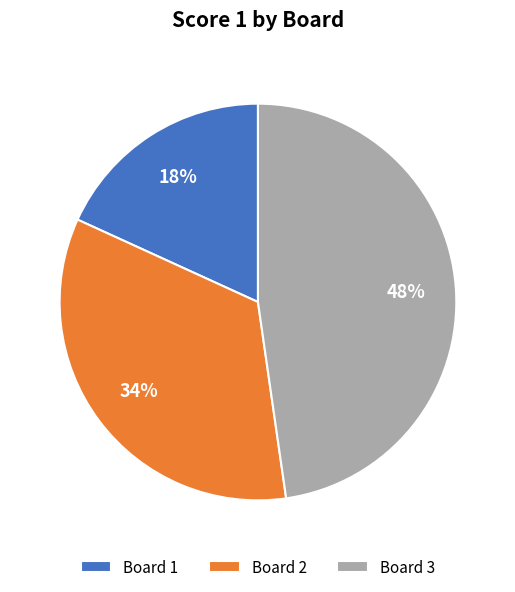

Is there a majority slice in this chart?

No